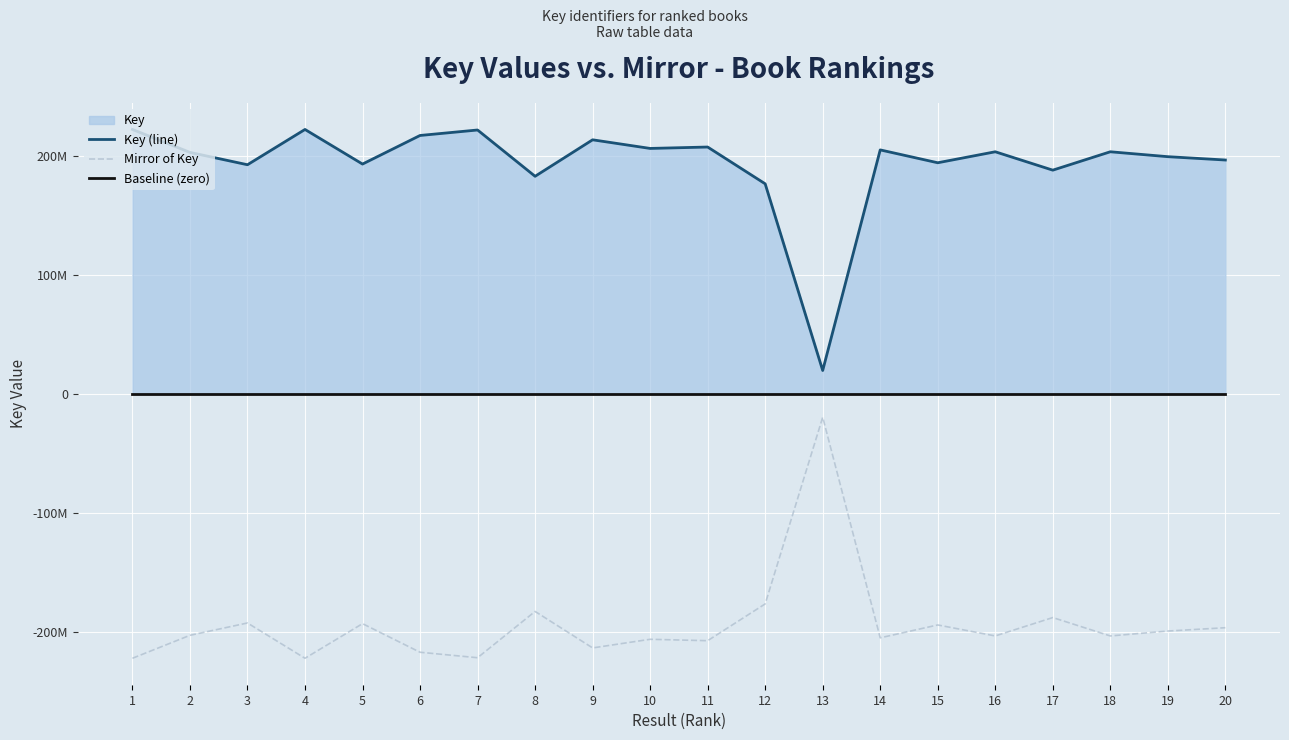

True or false: Mirror of Key and Baseline (zero) intersect in this chart.

False